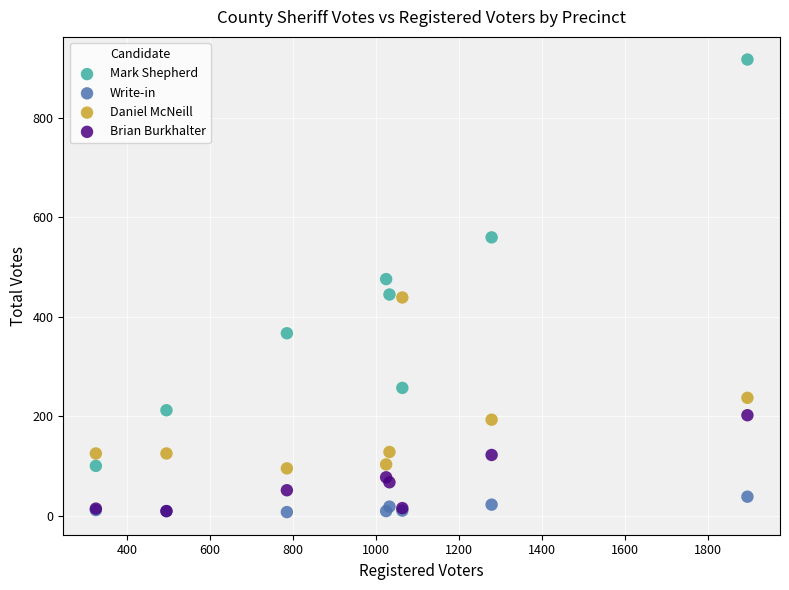

In the Mark Shepherd series, what Y value is closest to 509?

476